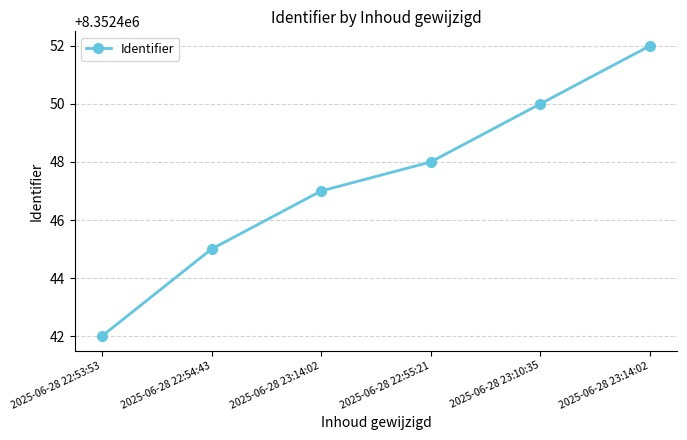

List the labels in order of value, smallest first.

2025-06-28 22:53:53, 2025-06-28 22:54:43, 2025-06-28 23:14:02, 2025-06-28 22:55:21, 2025-06-28 23:10:35, 2025-06-28 23:14:02